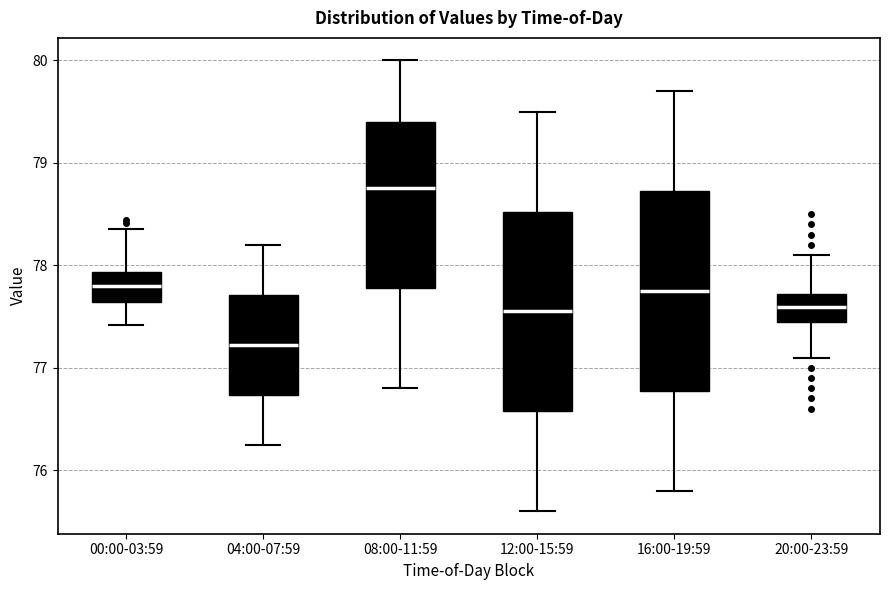

Where does the upper whisker of the box for 12:00-15:59 end on the y-axis? The values are not printed on the chart, so give them approximately, as read against the axis.

79.5